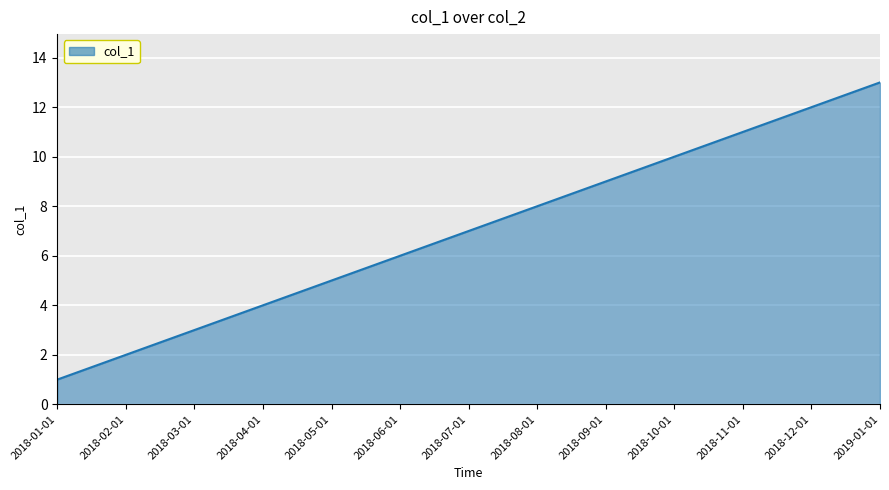

What is the greatest value displayed?

13